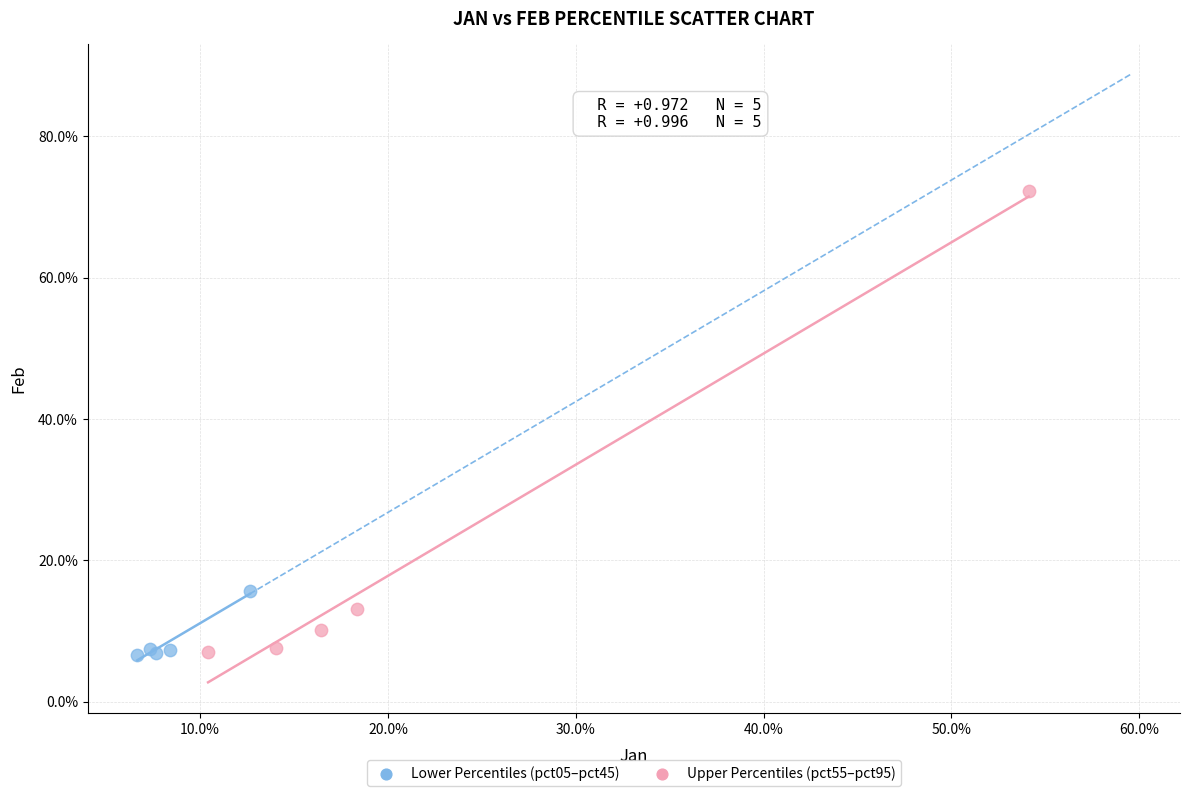

Which series has the widest spread of Y values?

Upper Percentiles (pct55–pct95)